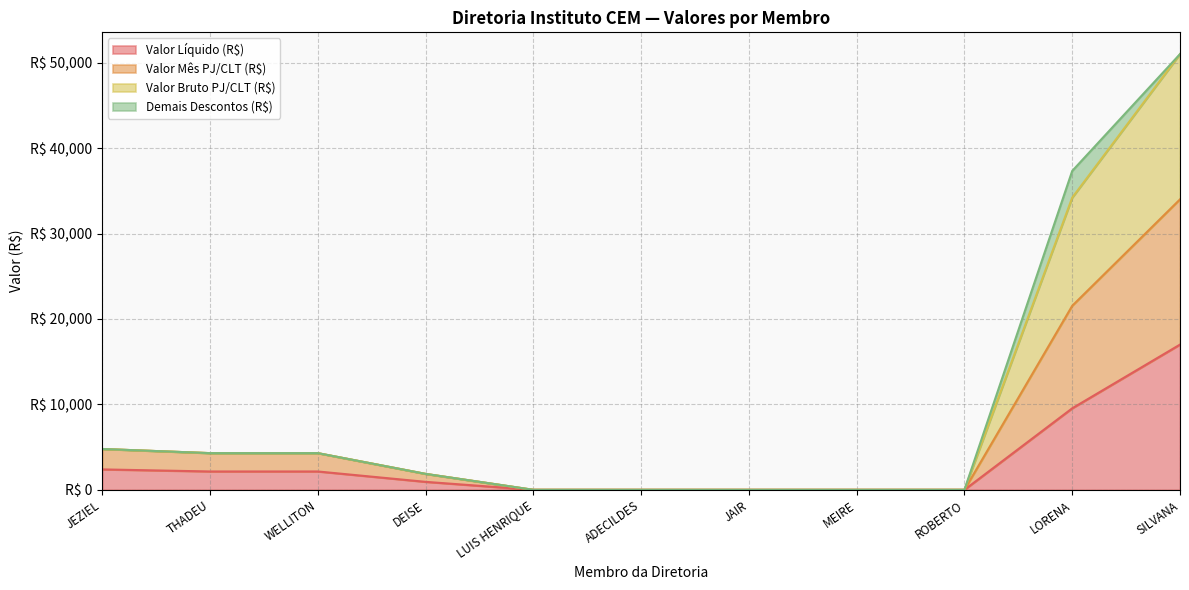

The Valor Líquido (R$) series shows 0.0 at ROBERTO. True or false?

True